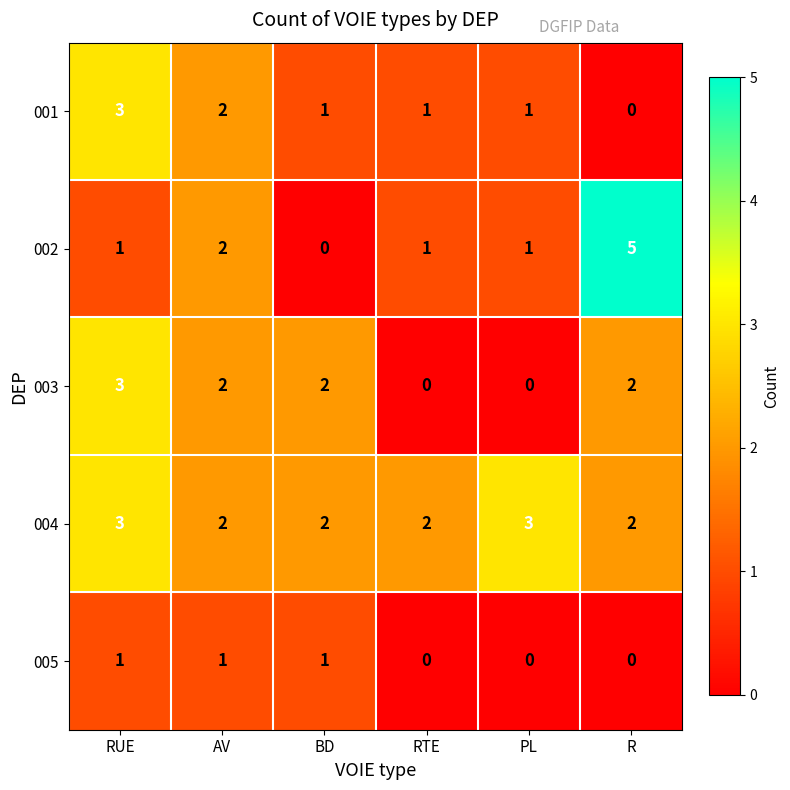

At which category is the sum across all series the highest?

RUE